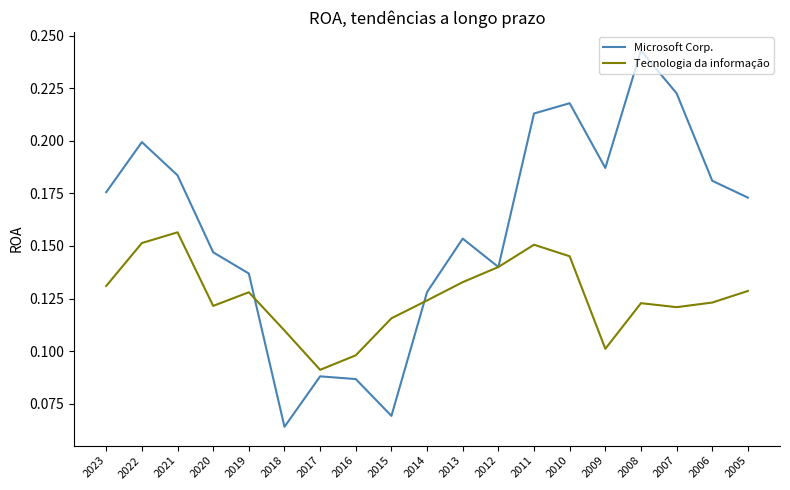

What are all the series names shown in the legend?

Microsoft Corp., Tecnologia da informação